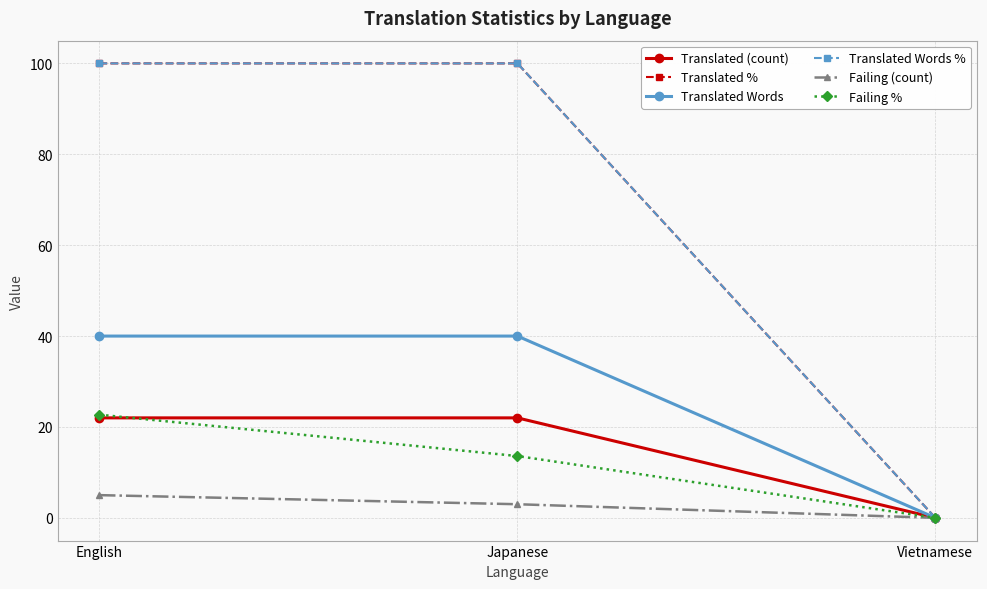

How many Translated Words values are between 0 and 40?

3